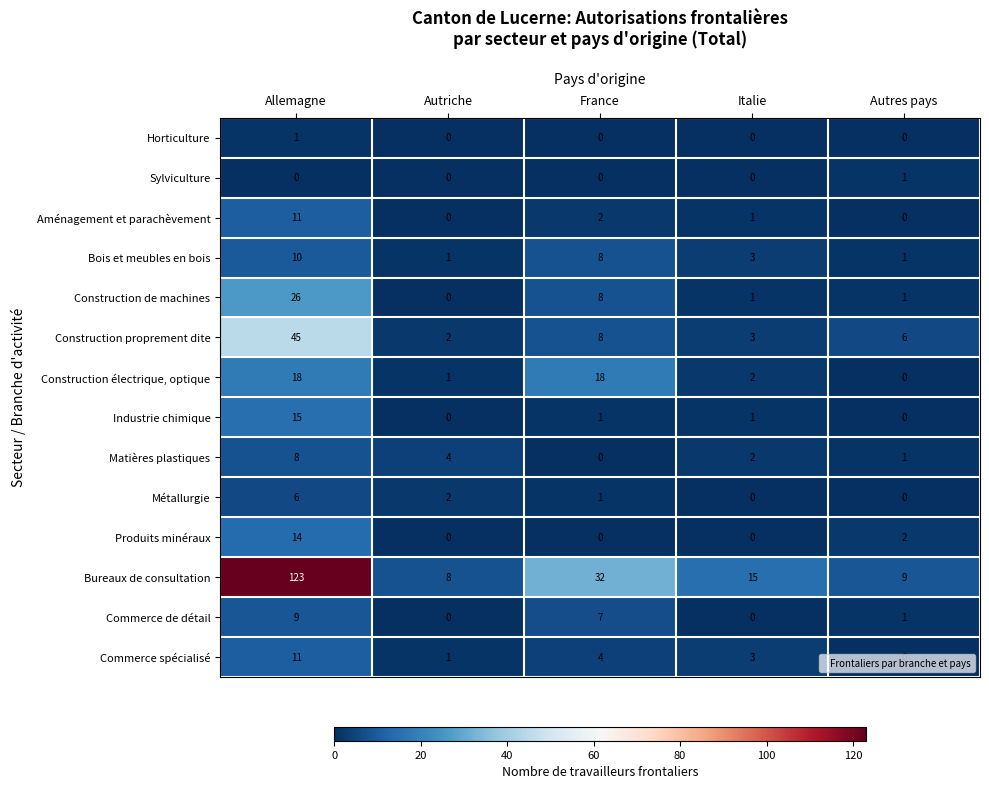

What is the difference between the Commerce spécialisé values at France and Autriche?

3